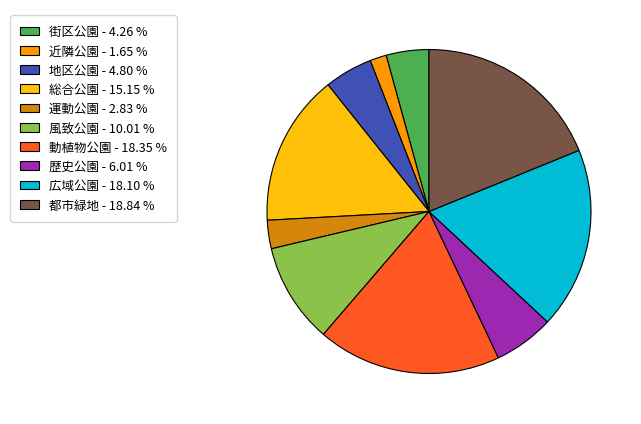

Which has a higher value, 総合公園 or 風致公園?

総合公園